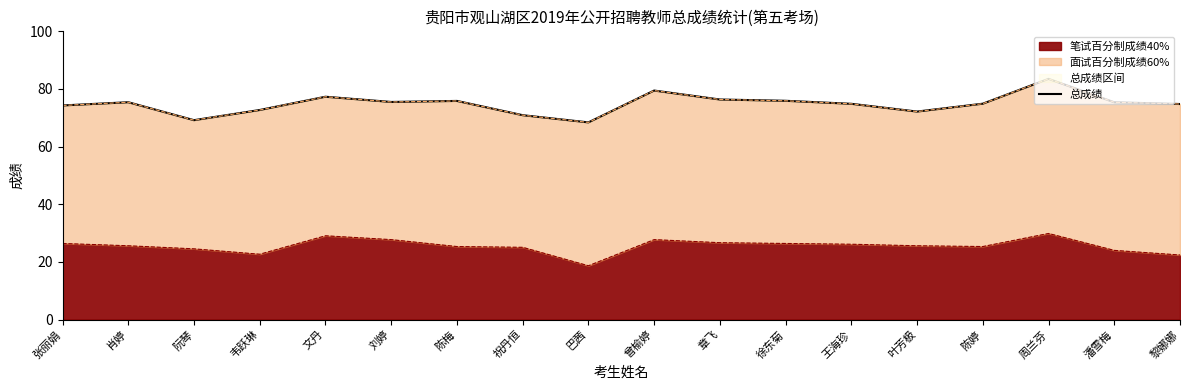

What is the approximate value at 刘婷?

75.5